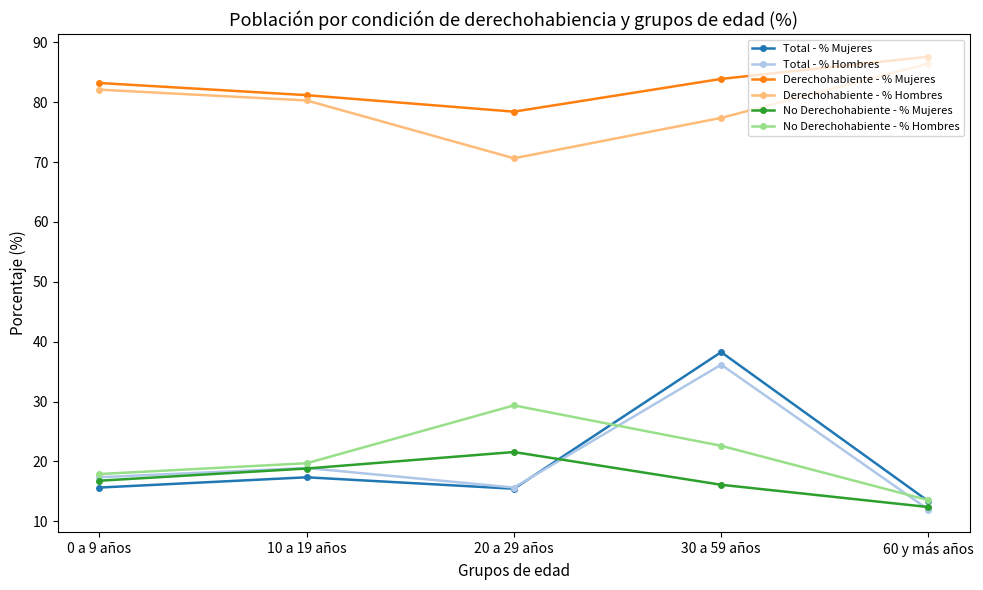

Which series has the widest spread of values?

Total - % Mujeres